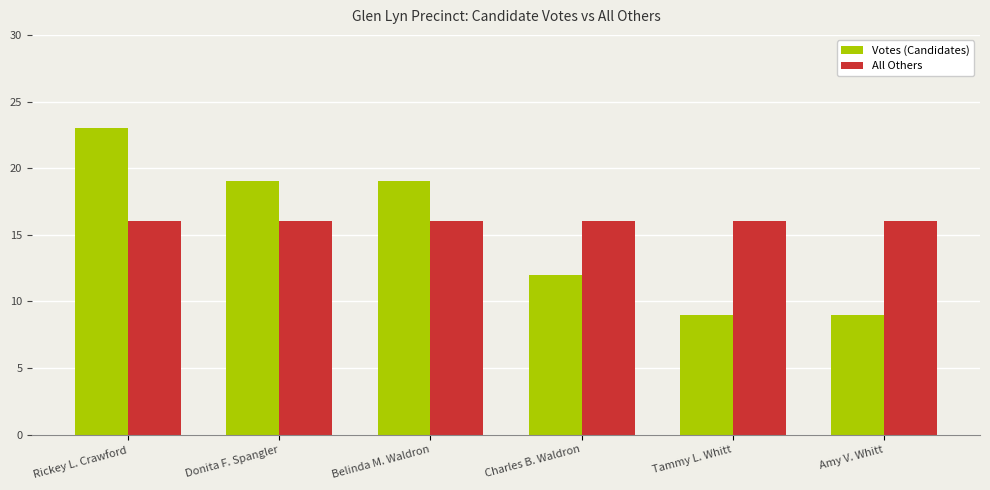

What is the label of the 1st bar from the left?

Rickey L. Crawford